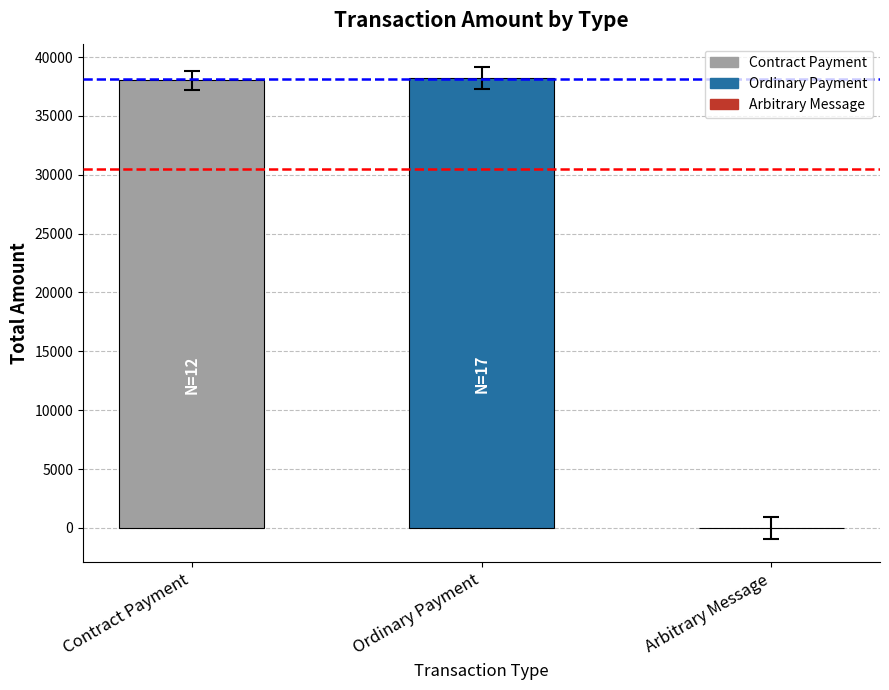

Approximately how many times larger is the value at Ordinary Payment compared to Contract Payment?

1.0